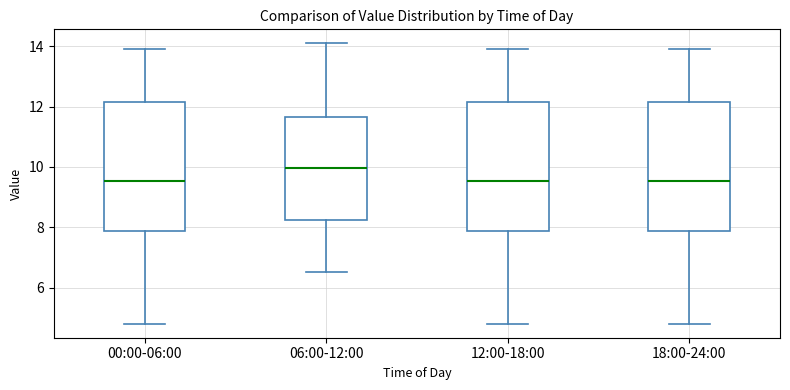

Where does the upper whisker of the box for 00:00-06:00 end on the y-axis? The values are not printed on the chart, so give them approximately, as read against the axis.

14.0